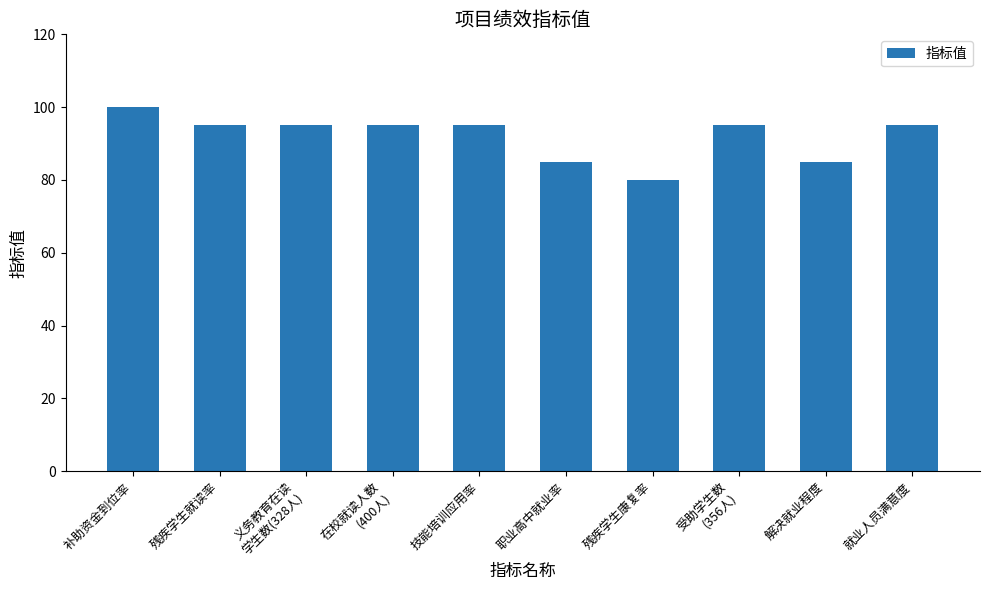

Reading left to right, transcribe all the data shown in this chart.

100	95	95	95	95	85	80	95	85	95